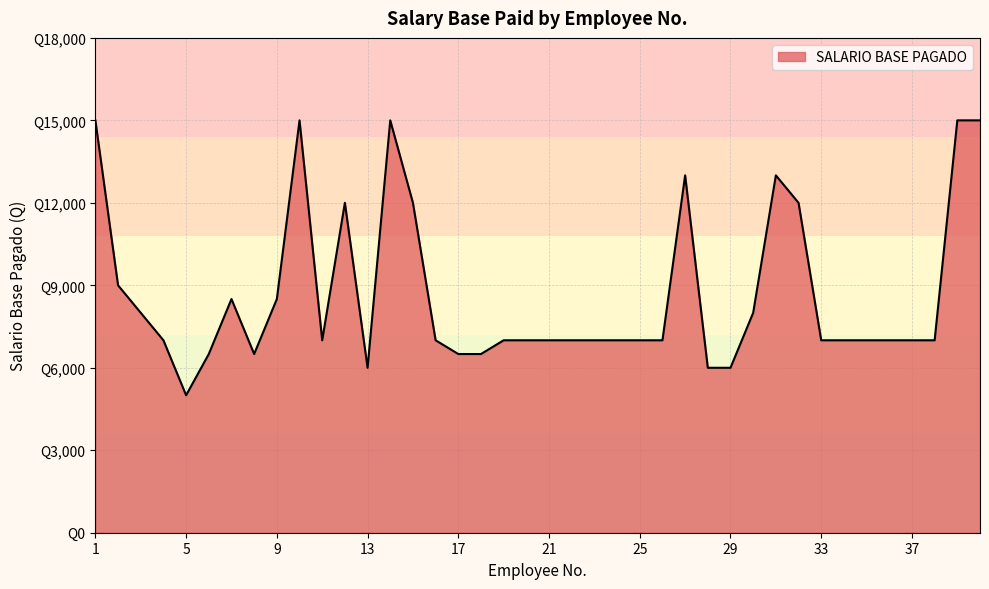

Rank the categories by value from lowest to highest.

5, 13, 28, 29, 6, 8, 17, 18, 4, 11, 16, 19, 20, 21, 22, 23, 24, 25, 26, 33, 34, 35, 36, 37, 38, 3, 30, 7, 9, 2, 12, 15, 32, 27, 31, 1, 10, 14, 39, 40